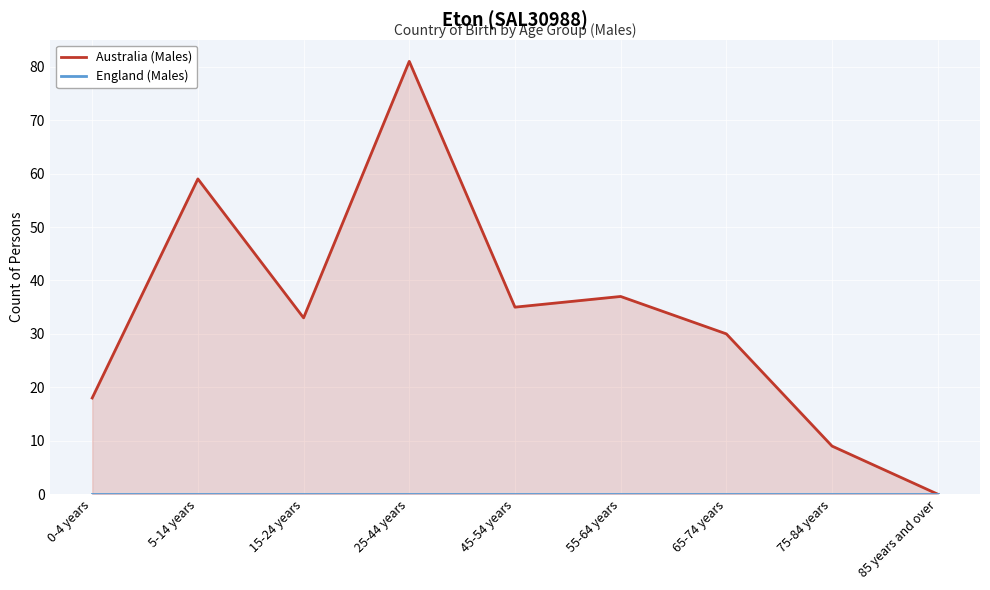

How many lines are shown in the chart?

2